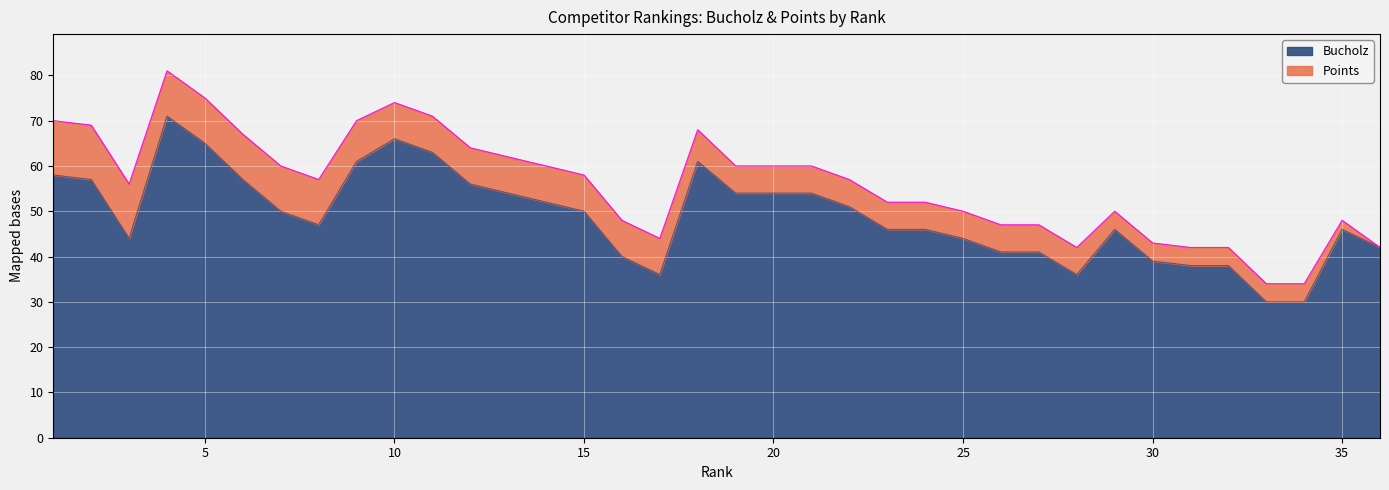

The chart shows a value of 20 at 16. True or false?

False